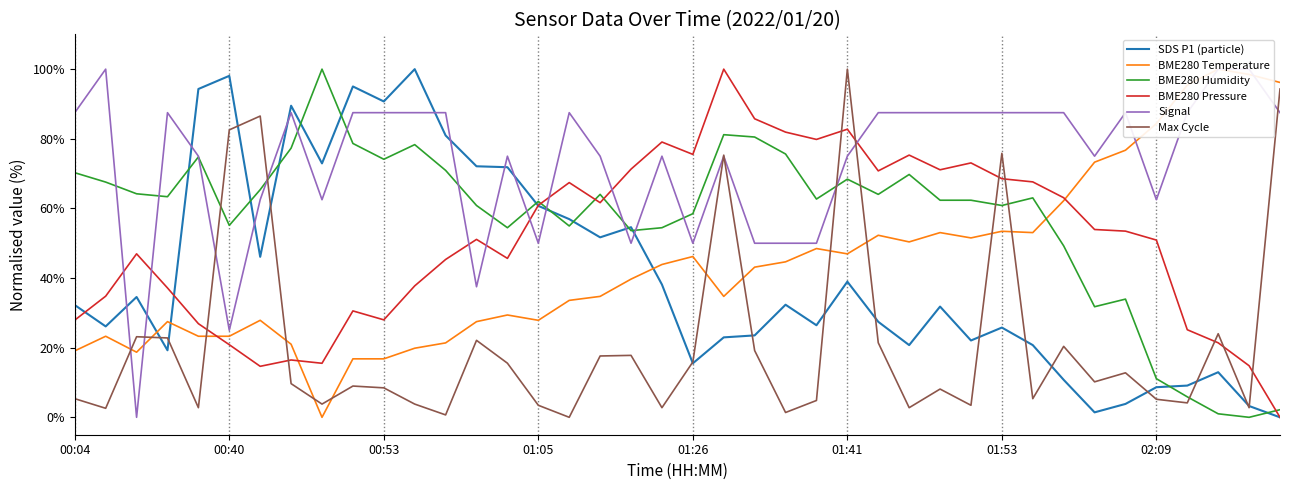

How many values in the SDS P1 (particle) series are below 32?

20